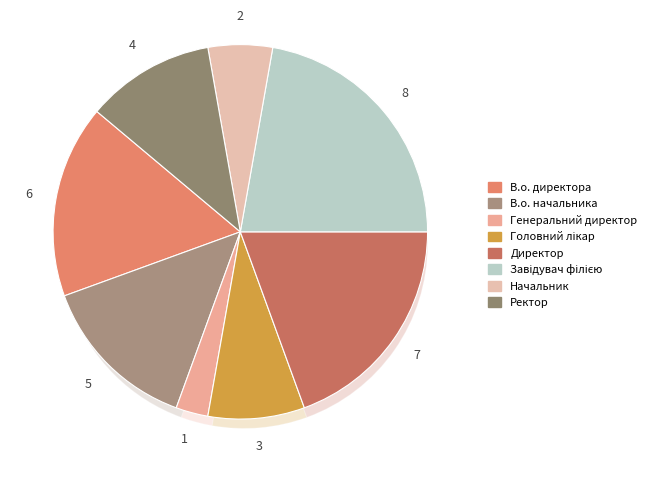

Count the number of slices in the pie.

8